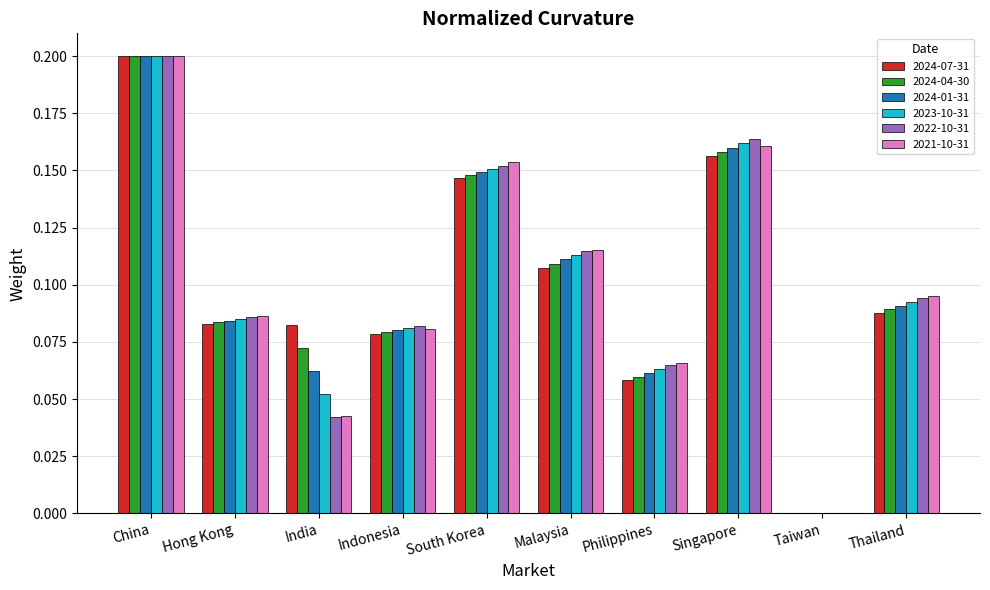

At which label does 2024-04-30 reach its peak?

China